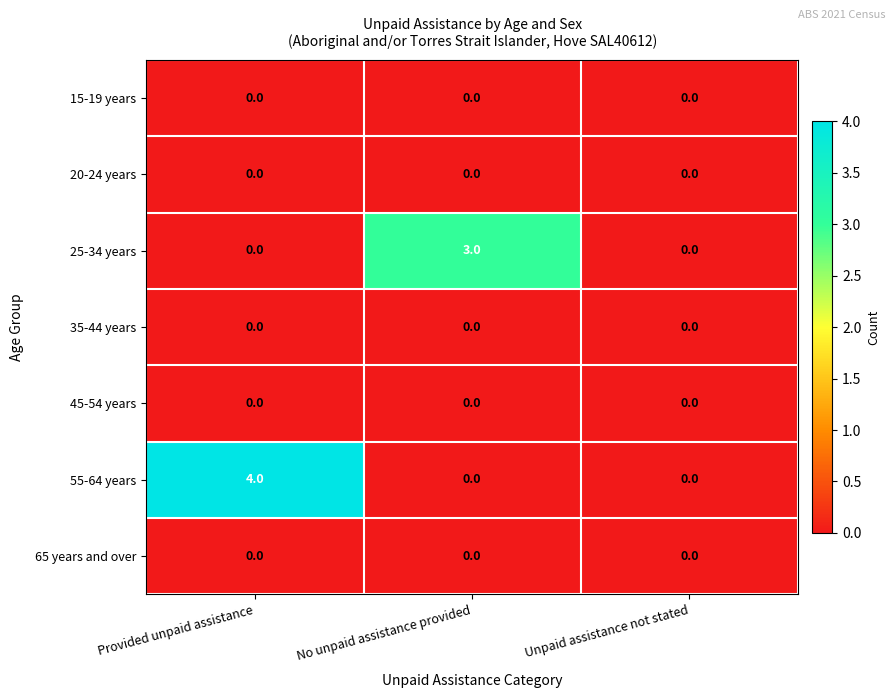

What is the difference between the maximum and minimum values in the 55-64 years series?

4